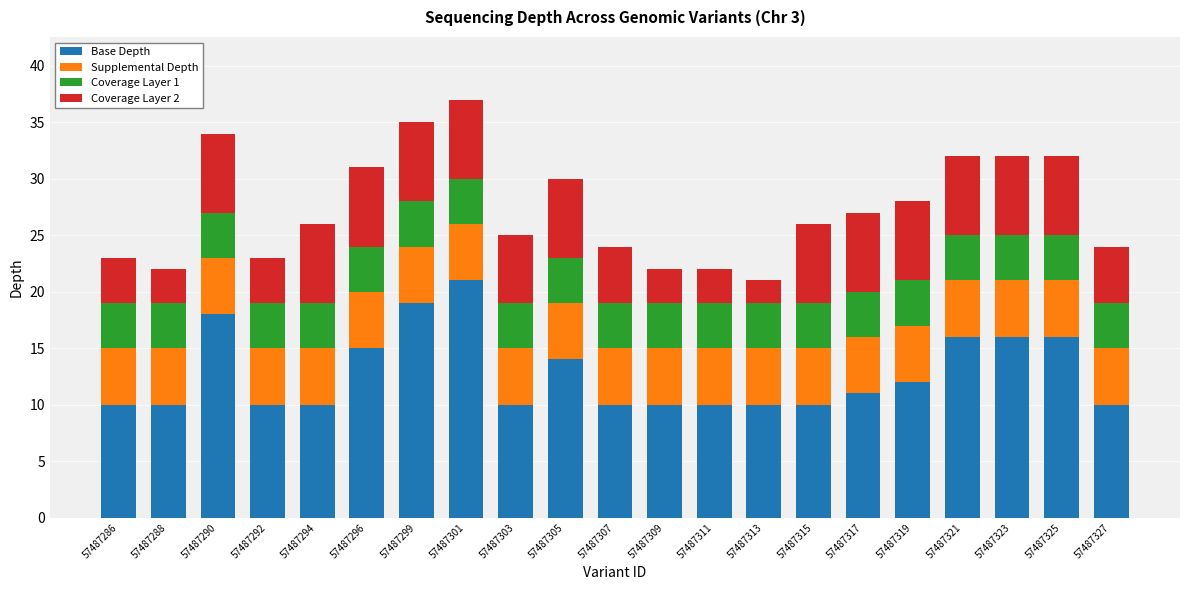

What are all the series names shown in the legend?

Base Depth, Supplemental Depth, Coverage Layer 1, Coverage Layer 2